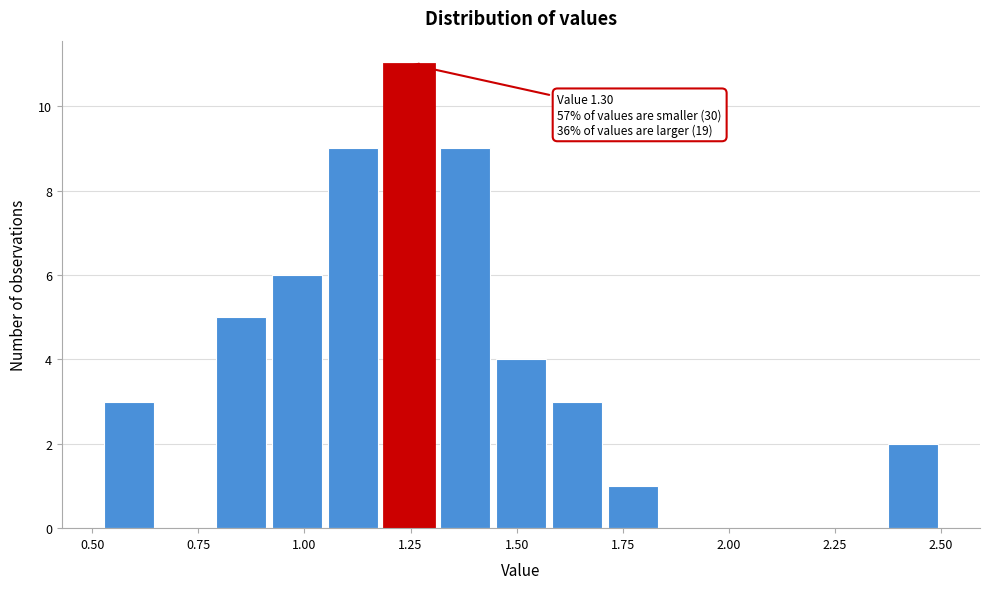

Read against the x-axis, roughly where is the centre of the tallest bar?

1.25